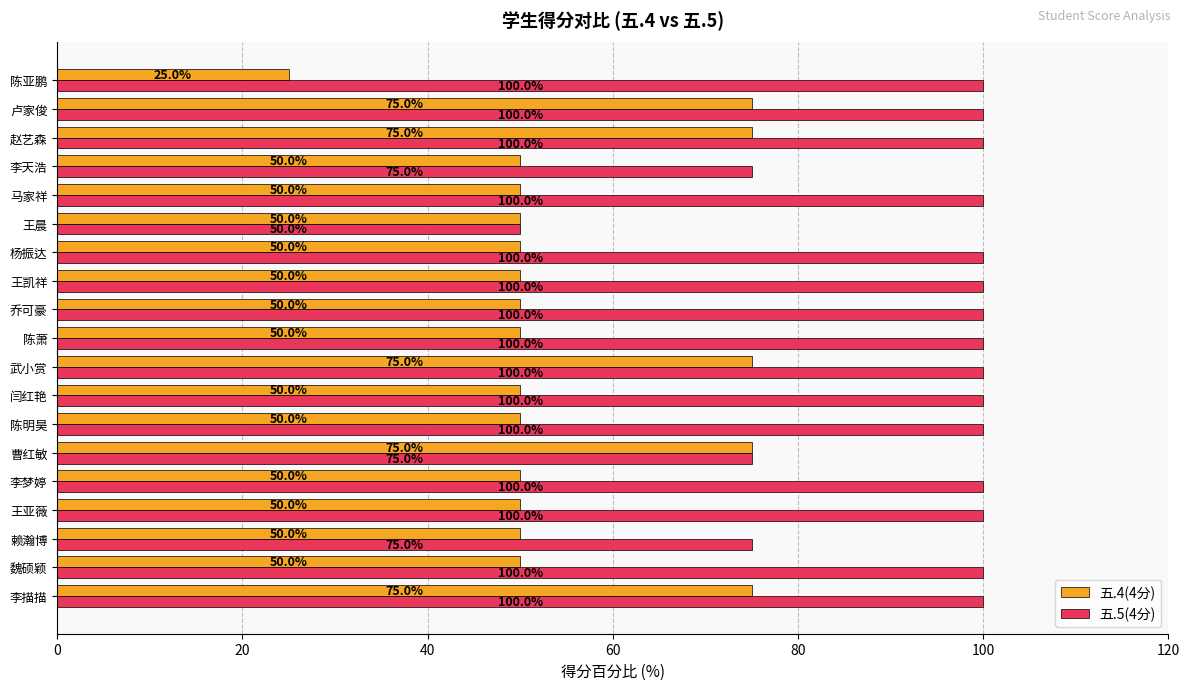

What is the spread (max minus min) of values at 李梦婷?

50